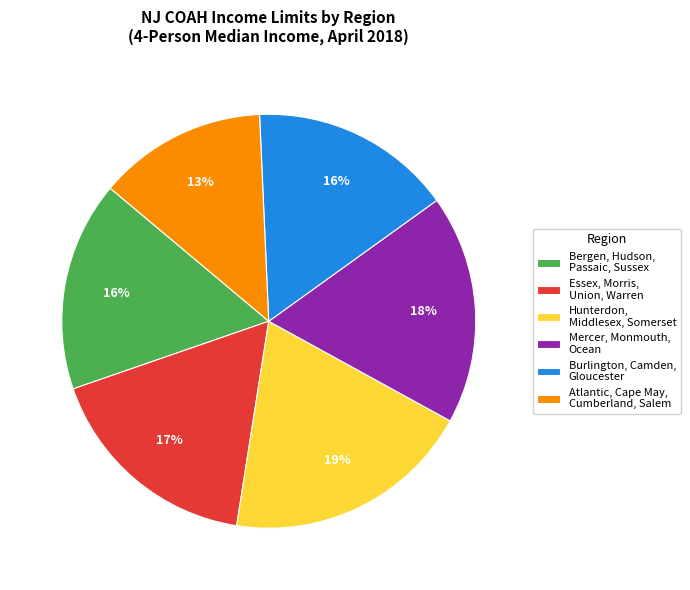

Is it true that Essex, Morris, Union, Warren is 17% of the pie?

True